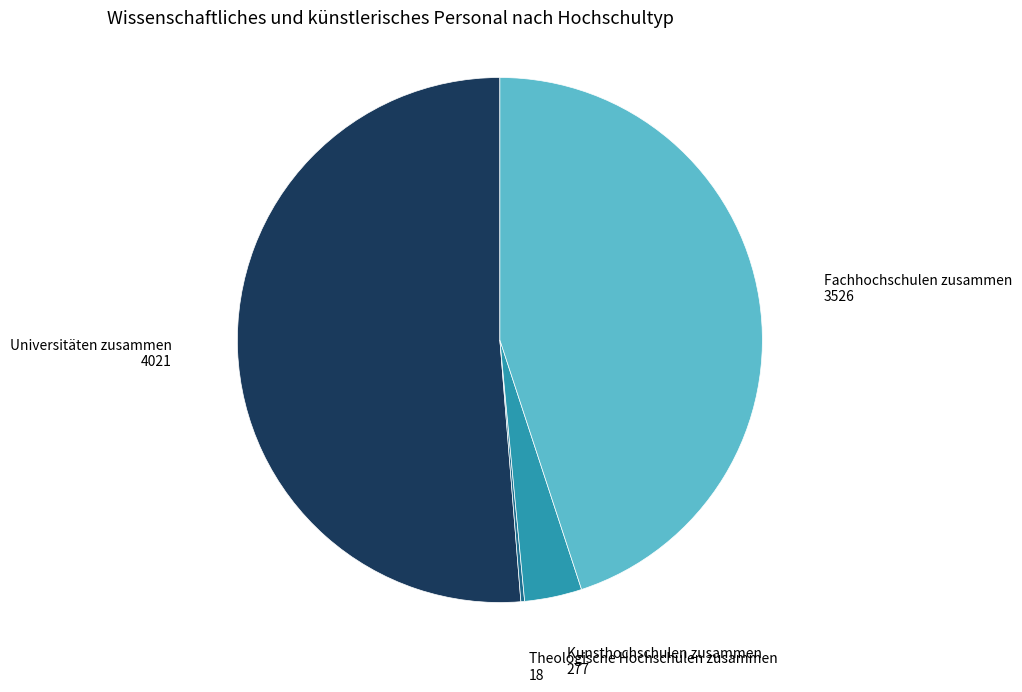

Is there a majority slice in this chart?

Yes